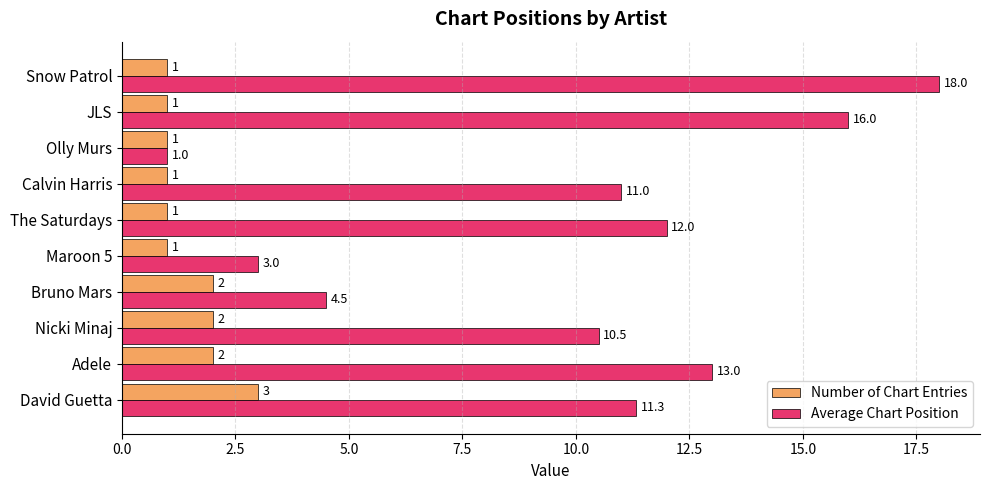

The Number of Chart Entries series shows 1.8 at Calvin Harris. True or false?

False